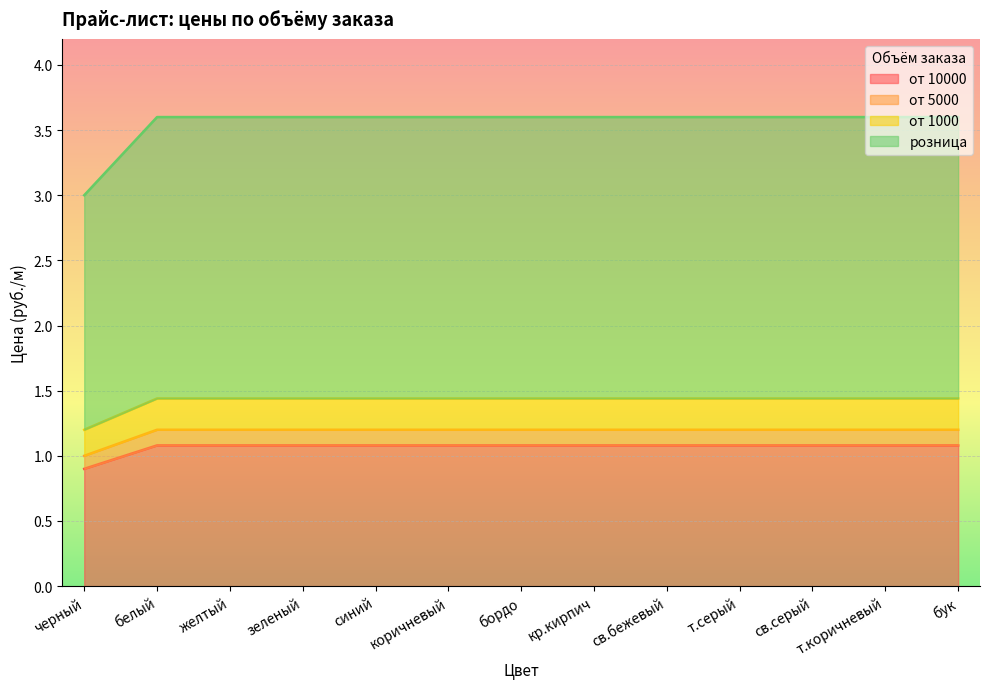

Does the chart display data point markers on the line(s)?

No